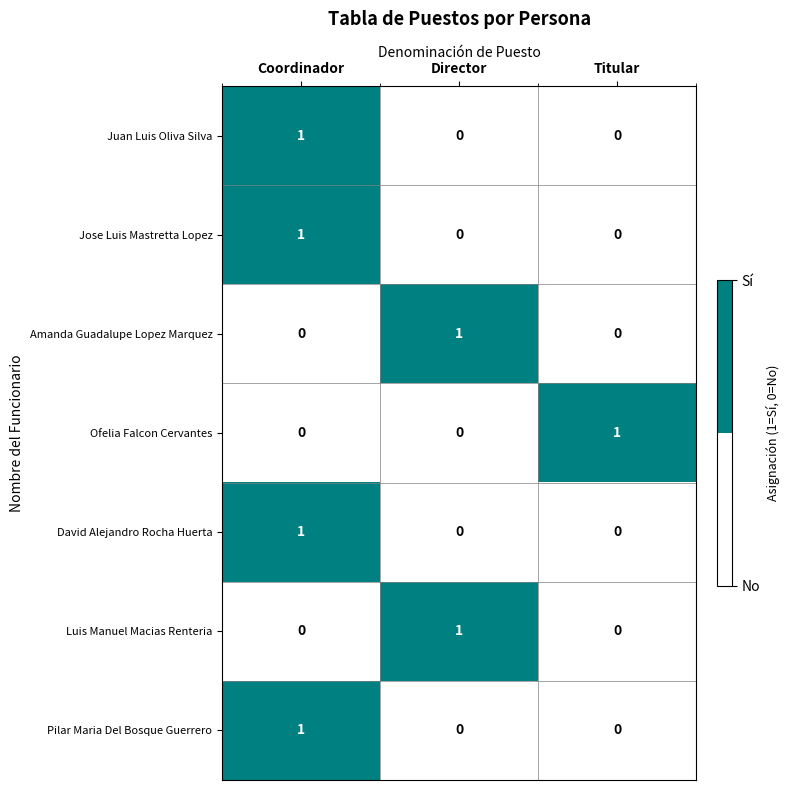

At which category is the sum across all series the highest?

Coordinador